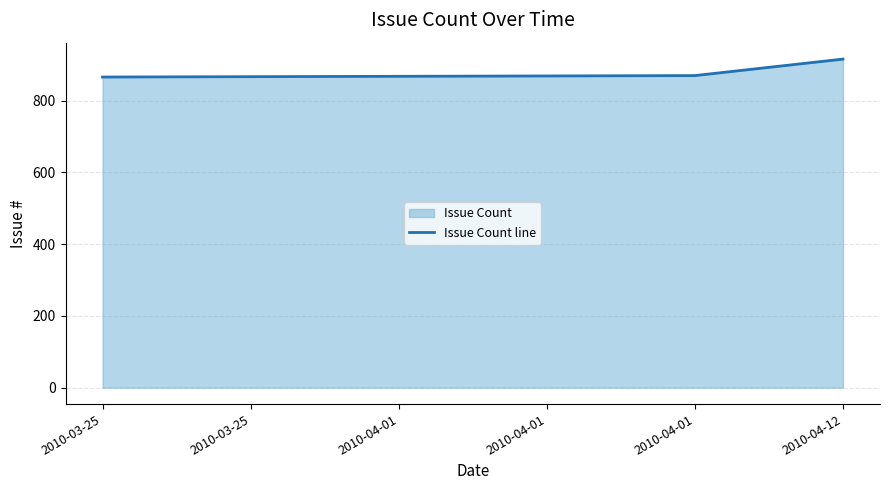

How many lines are shown in the chart?

1